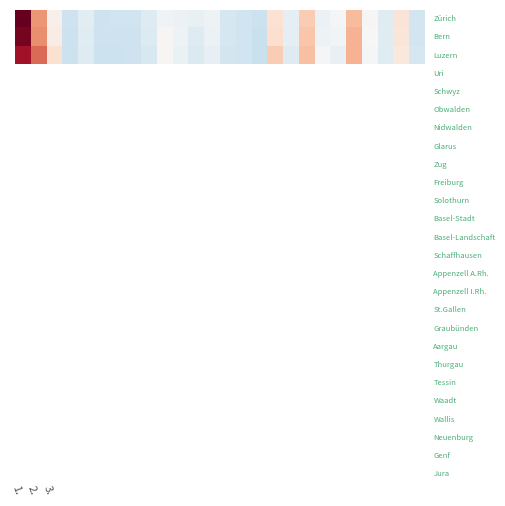

At how many categories does at least one series exceed 0?

9